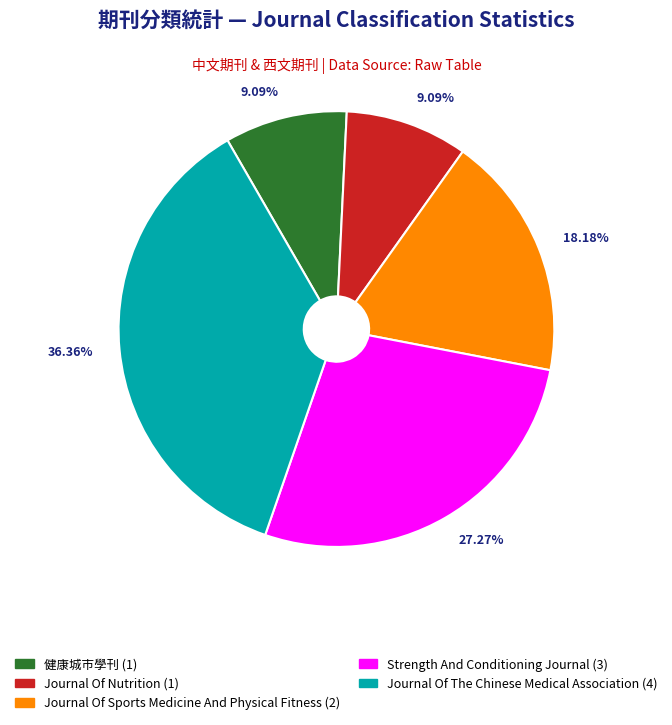

Which slice is the largest?

Journal Of The Chinese Medical Association